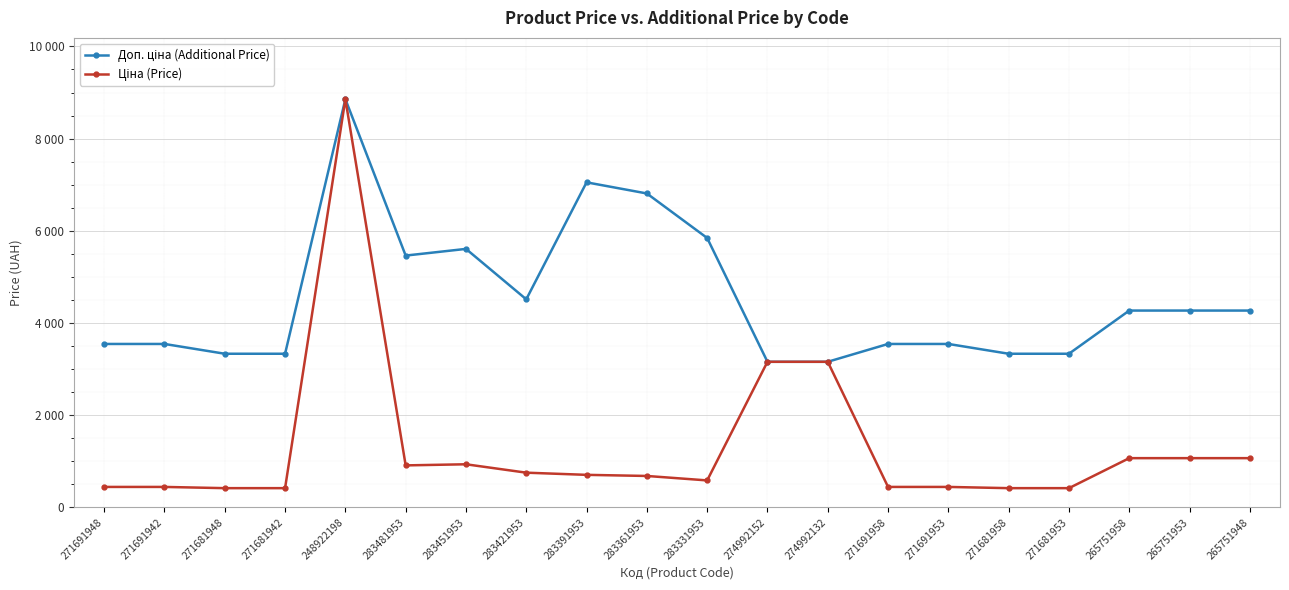

Reading left to right, extract all data points from this chart.

Доп. ціна (Additional Price): 271691948=3545.0	271691942=3545.0	271681948=3332.5	271681942=3332.5	248922198=8856.7	283481953=5462.3	283451953=5607.2	283421953=4513.3	283391953=7051.3	283361953=6809.8	283331953=5843.9	274992152=3158.0	274992132=3158.0	271691958=3545.0	271691953=3545.0	271681958=3332.5	271681953=3332.5	265751958=4269.4	265751953=4269.4	265751948=4269.4
Ціна (Price): 271691948=443.1	271691942=443.1	271681948=416.6	271681942=416.6	248922198=8856.7	283481953=910.4	283451953=934.5	283421953=752.2	283391953=705.1	283361953=681.0	283331953=584.4	274992152=3157.9	274992132=3157.9	271691958=443.1	271691953=443.1	271681958=416.6	271681953=416.6	265751958=1067.3	265751953=1067.3	265751948=1067.3